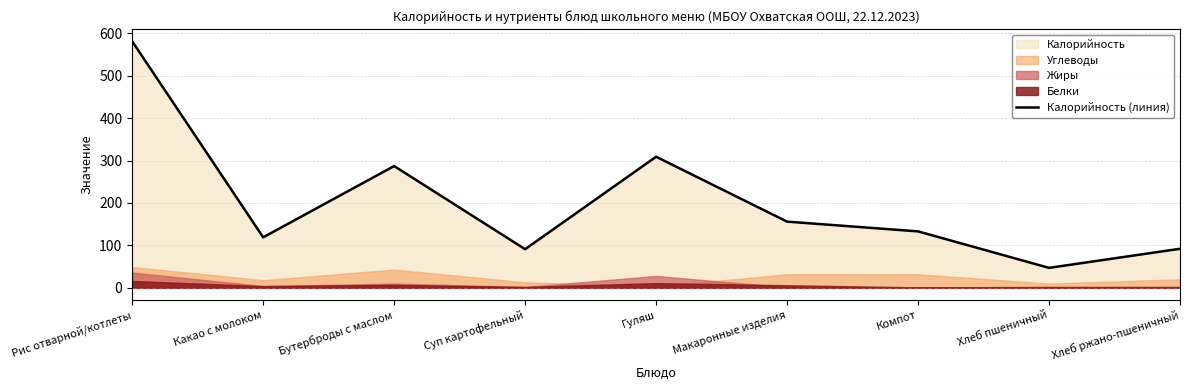

What is the smallest value displayed?

47